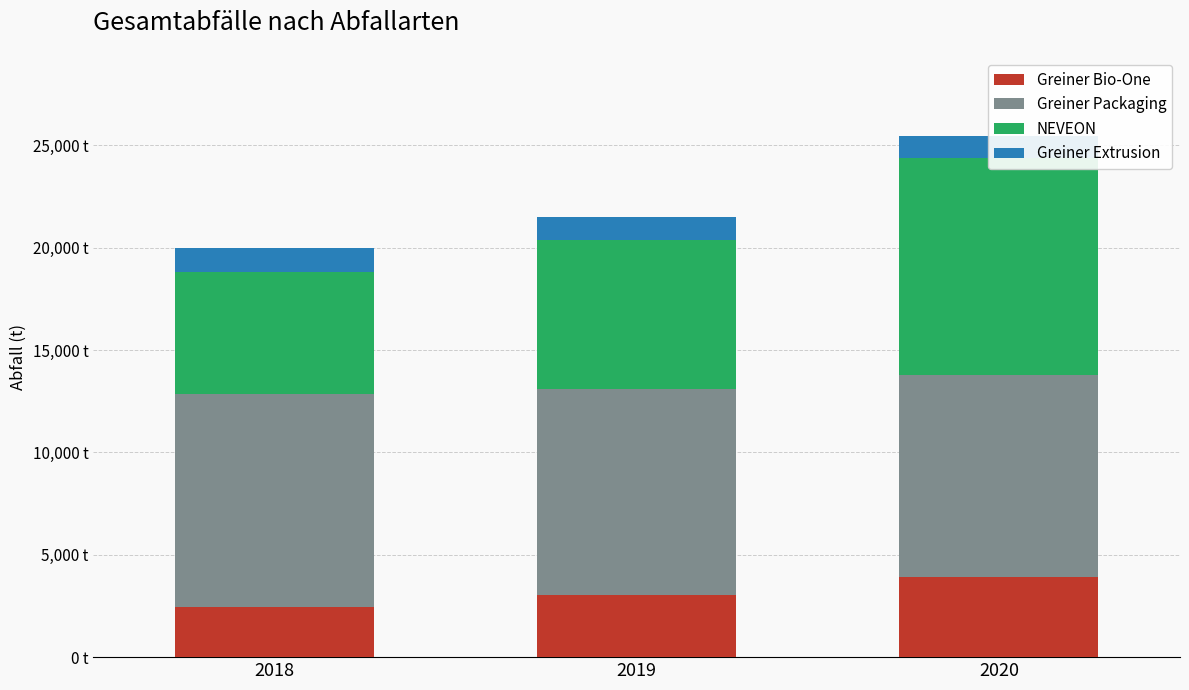

At which label does Greiner Packaging first exceed 10070?

2018